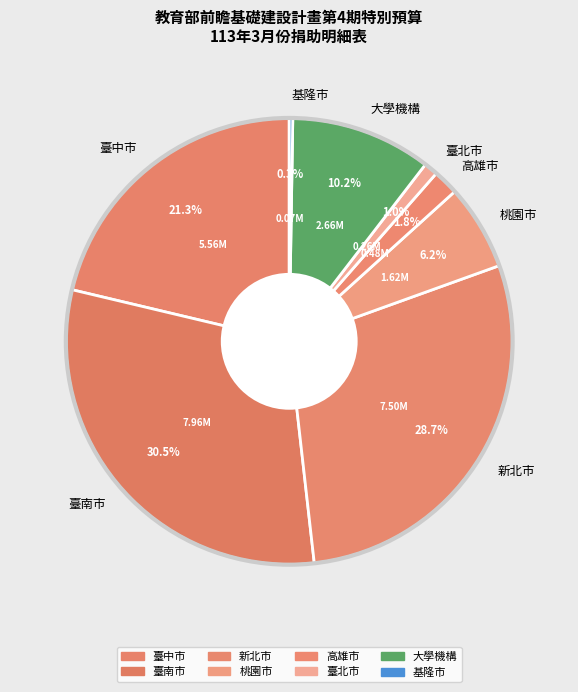

Combined, what portion of the pie is 新北市 and 桃園市?

34.9%